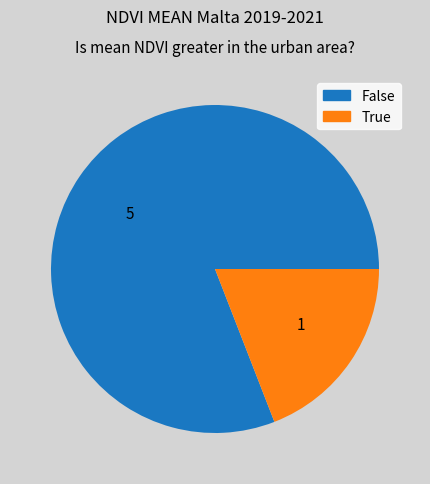

Is it true that 1 is 13% of the pie?

False